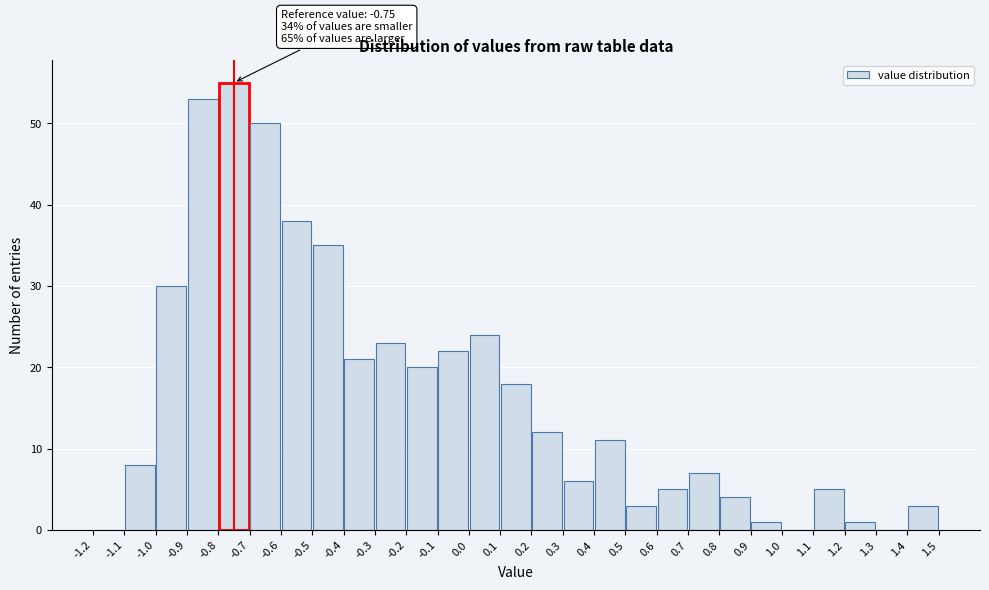

Over which range of the x-axis is the bar tallest?

-0.8 to -0.7